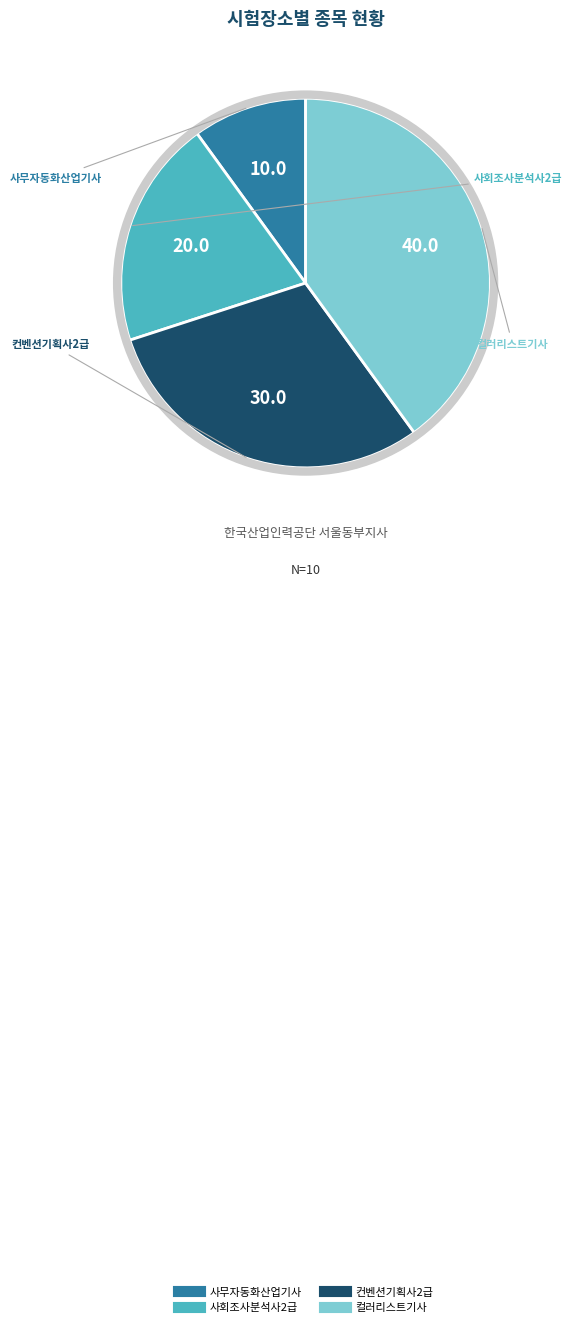

Rank the categories by value from lowest to highest.

사무자동화산업기사, 사회조사분석사2급, 컨벤션기획사2급, 컬러리스트기사